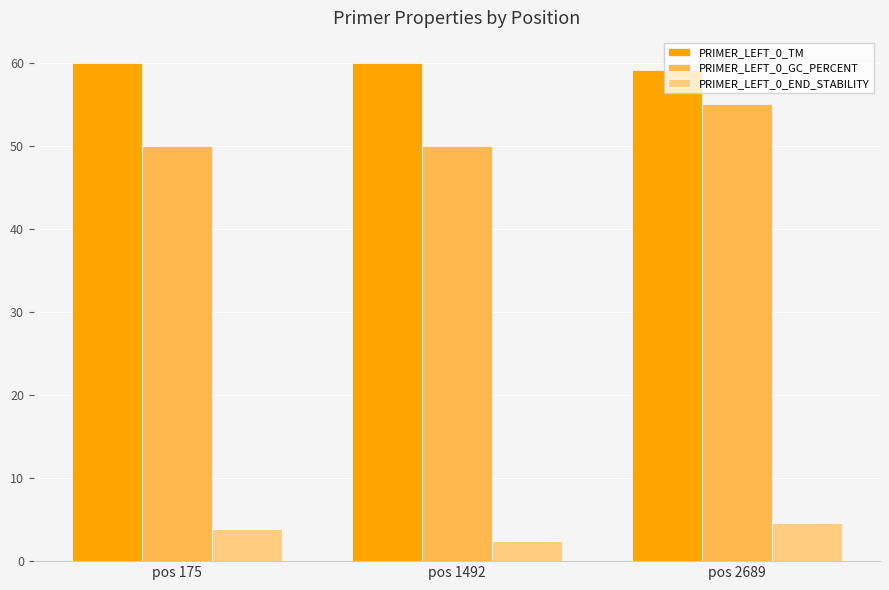

What is the value of the PRIMER_LEFT_0_TM bar at the 3rd from the left?

59.1